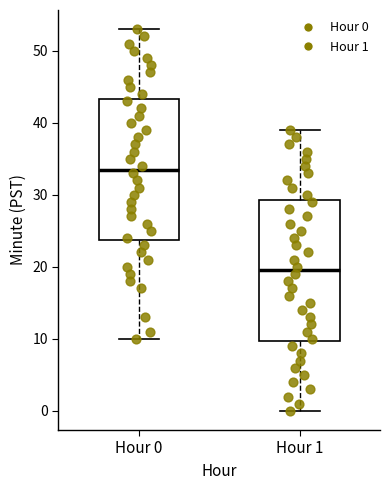

Reading left to right, transcribe this box plot: for each box, give where its median line is, the range the box spans, and where its two whiskers end, as read against the y-axis. The values are not printed on the chart, so give them approximately, as read against the axis.

Hour 0: median 34, box 24 to 43, whiskers 10 to 53
Hour 1: median 20, box 10 to 29, whiskers 0 to 39